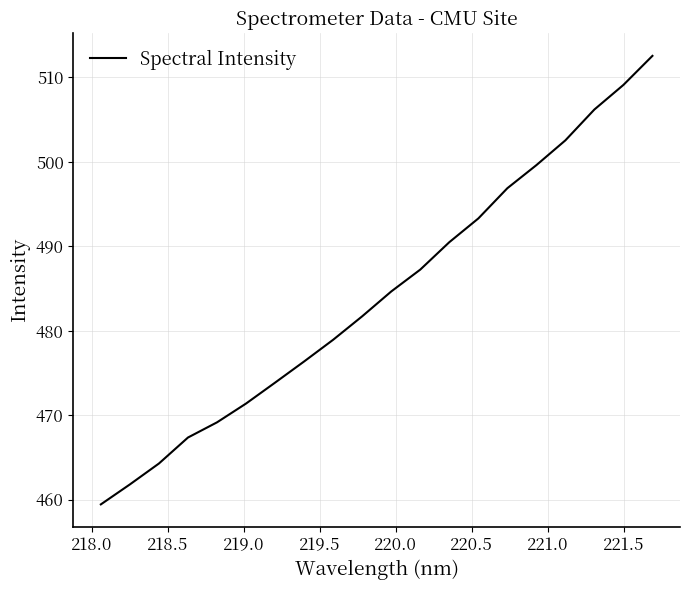

What is the difference between the maximum and minimum values?

53.1